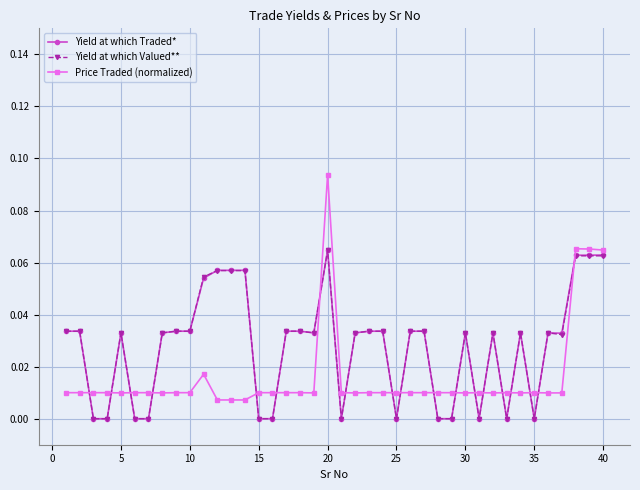

True or false: Yield at which Valued** and Price Traded (normalized) intersect in this chart.

True